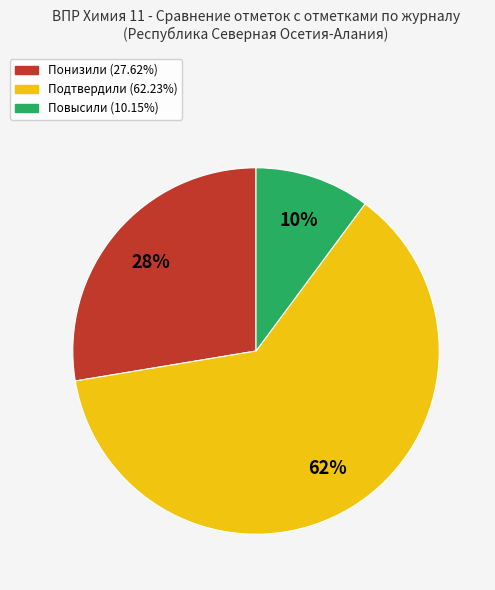

To the nearest percent, what portion does Повысили represent?

10%